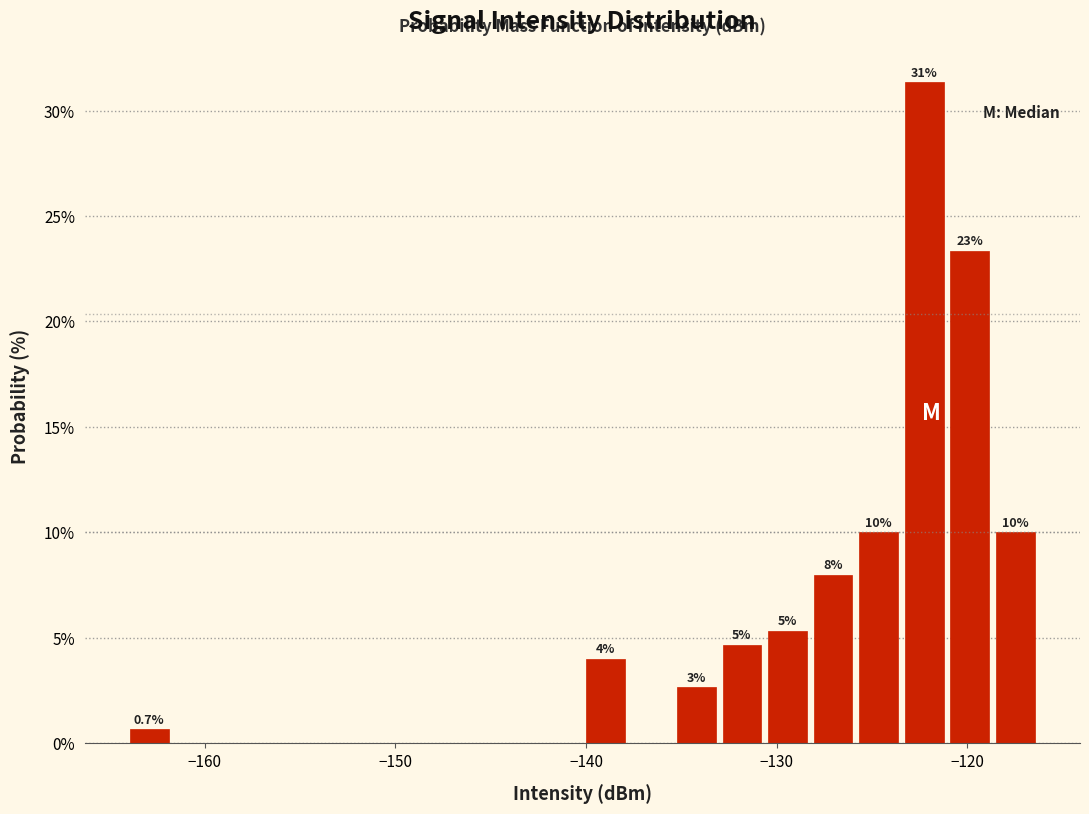

Read against the x-axis, roughly where is the centre of the tallest bar?

-122